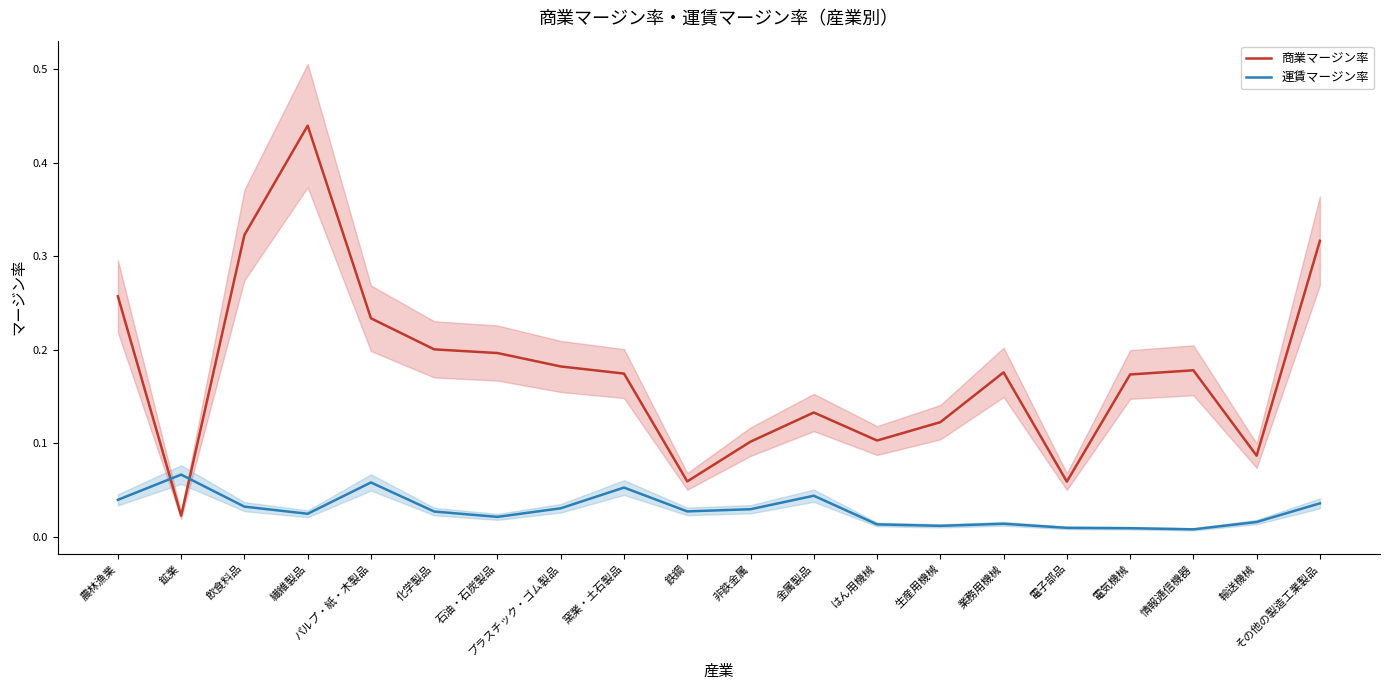

What is the maximum value shown in the chart?

0.4